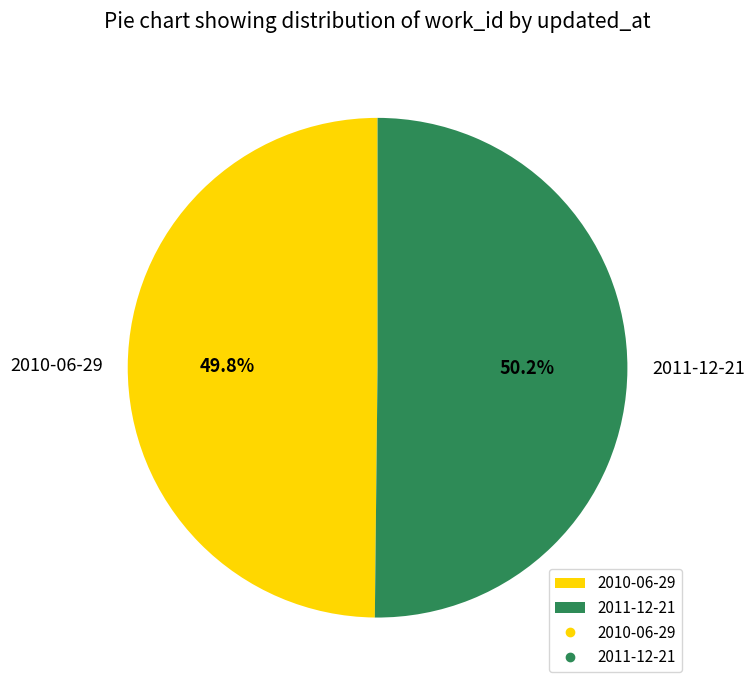

Do 2010-06-29 and 2011-12-21 together represent more than half of the pie?

Yes